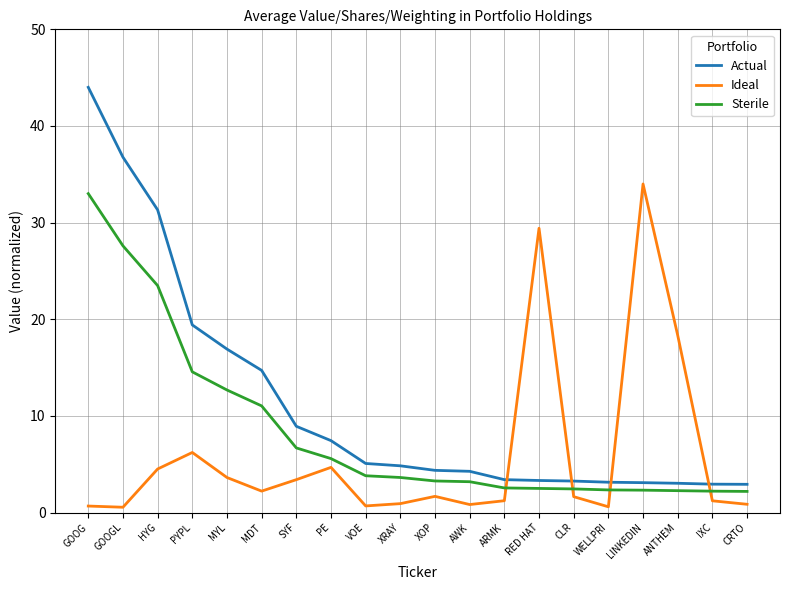

Between SYF and CLR, which series saw the biggest shift?

Actual